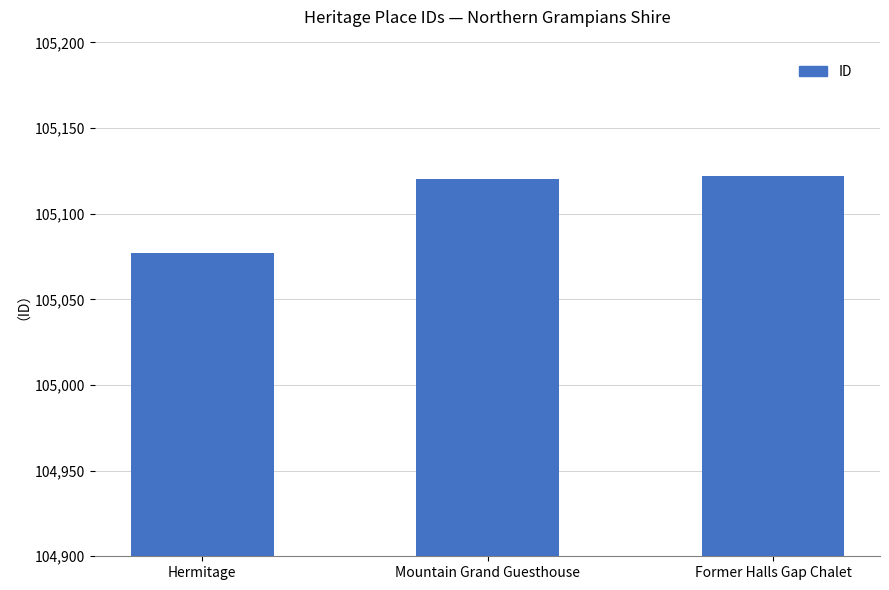

Which category has the lowest value across all series?

Hermitage